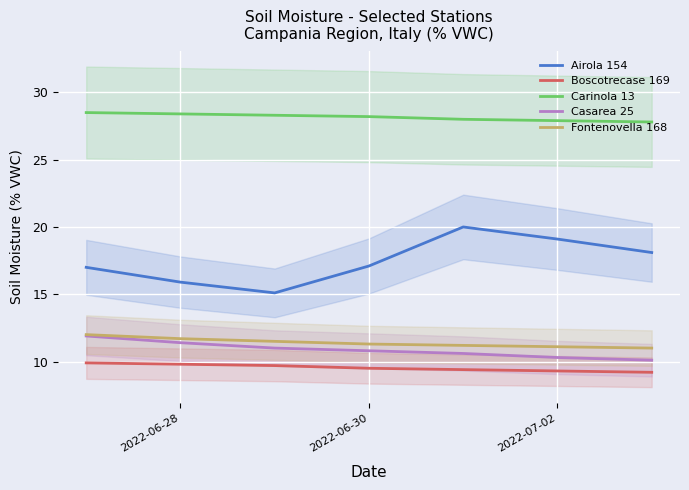

The Boscotrecase 169 series shows 9.5 at 2022-06-30. True or false?

True